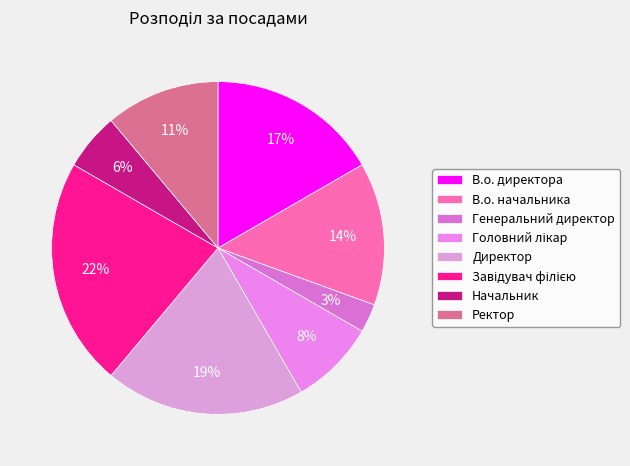

Rank the categories by value from highest to lowest.

Завідувач філією, Директор, В.о. директора, В.о. начальника, Ректор, Головний лікар, Начальник, Генеральний директор